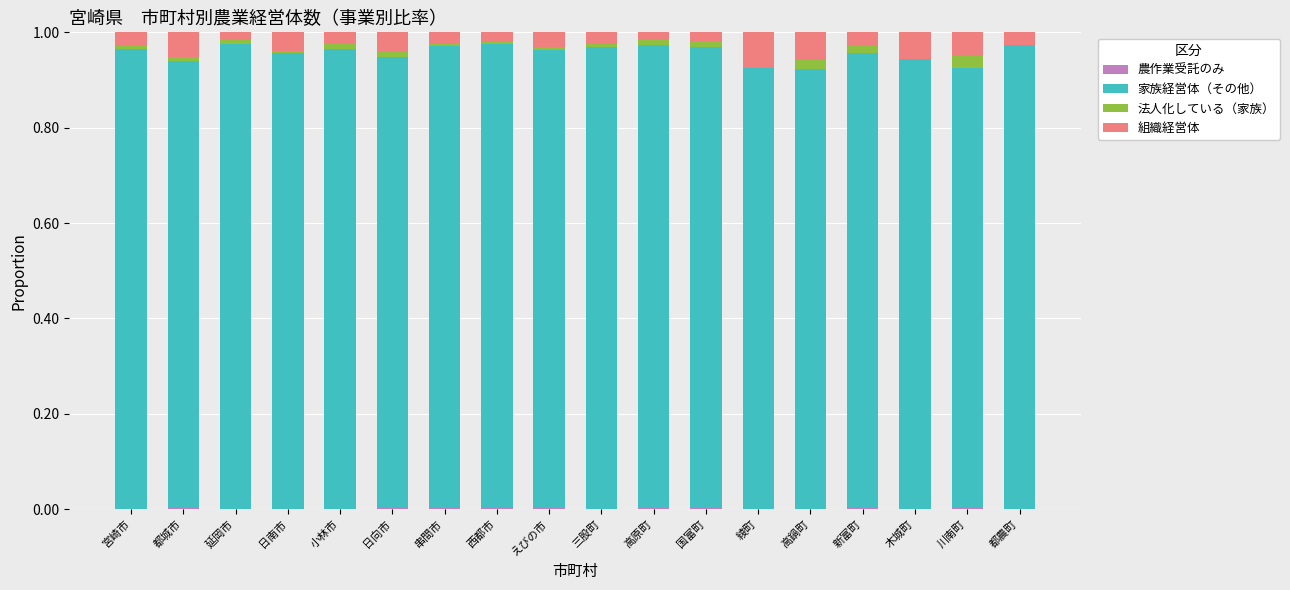

The value of 家族経営体（その他） at 宮崎市 is 1.3. True or false?

False